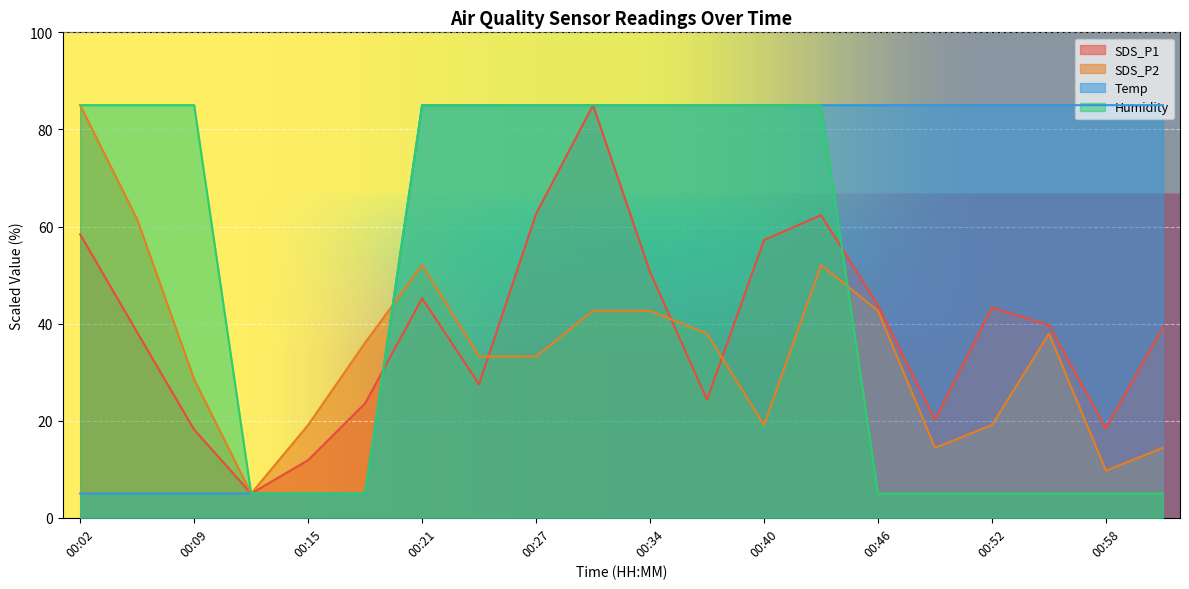

How many times do Temp and SDS_P1 cross each other?

1